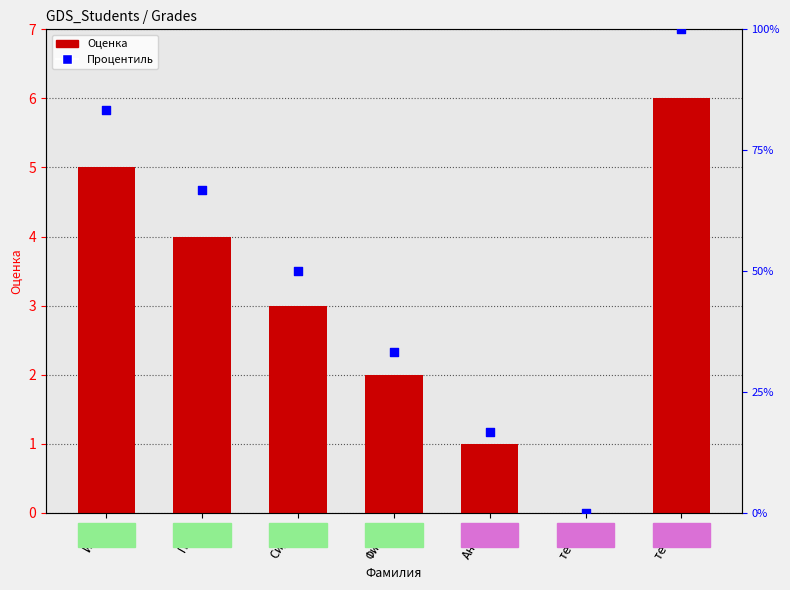

Which series has the widest spread of Y values?

Процентиль